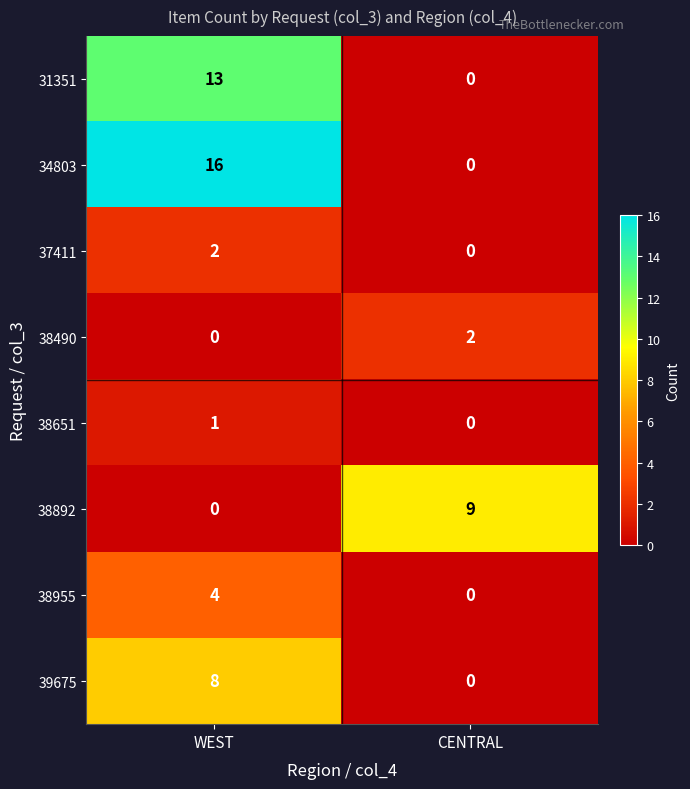

What is the sum of all 34803 values?

16